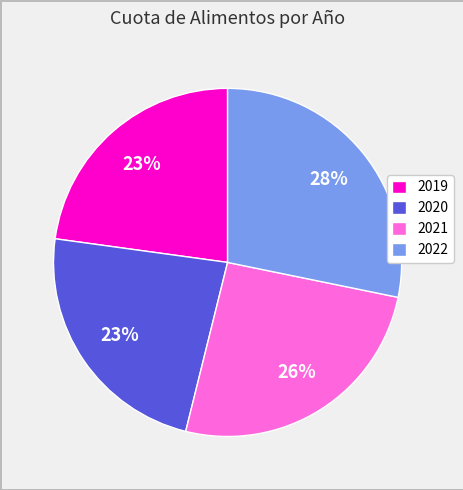

True or false: 2021 accounts for 26% of the total.

True